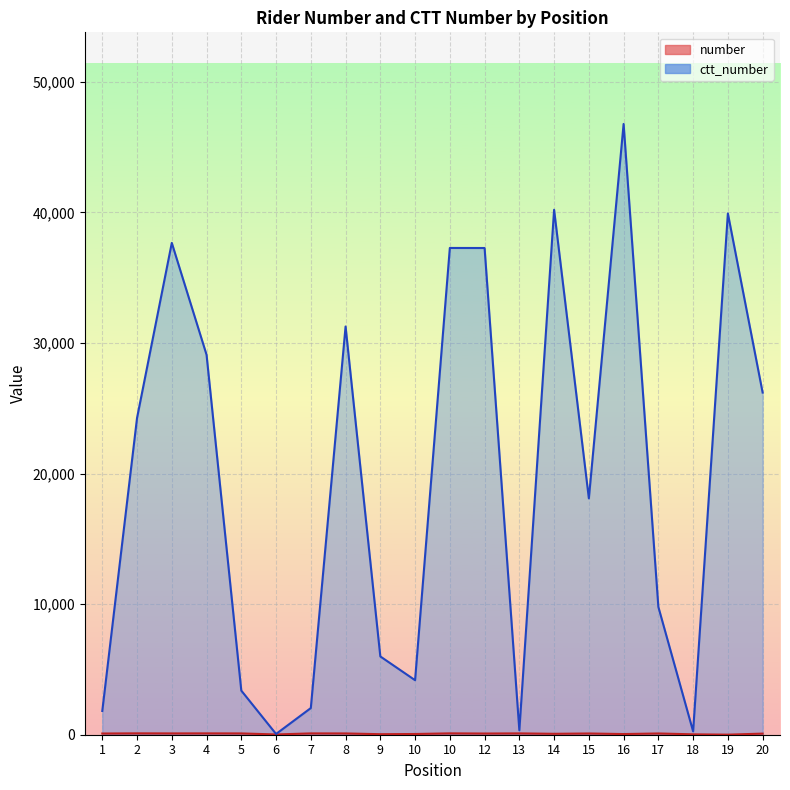

List the series in order of their peak value, lowest first.

number, ctt_number